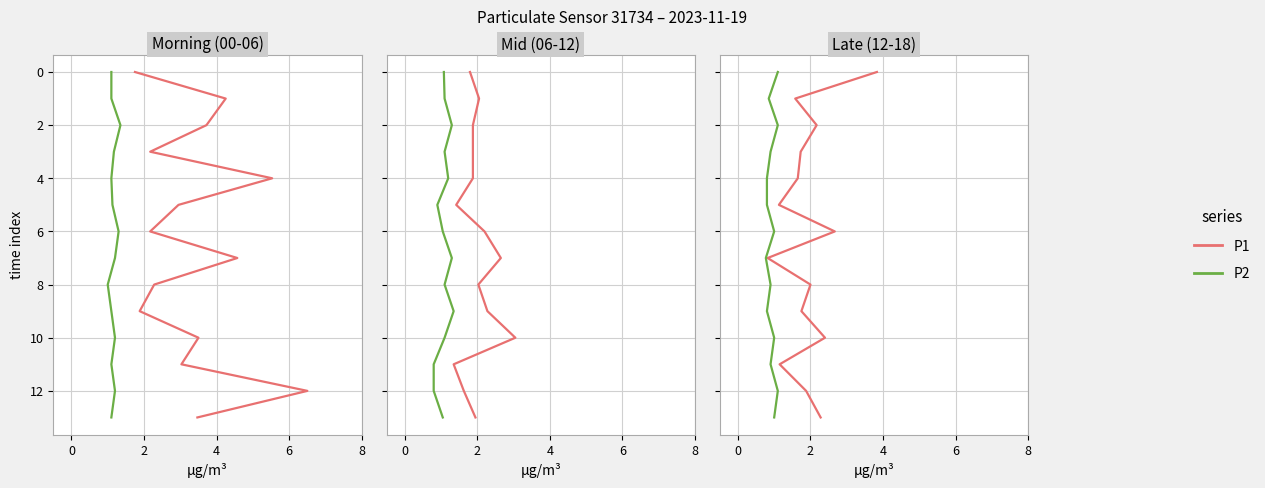

Read the P2 value at 2.

1